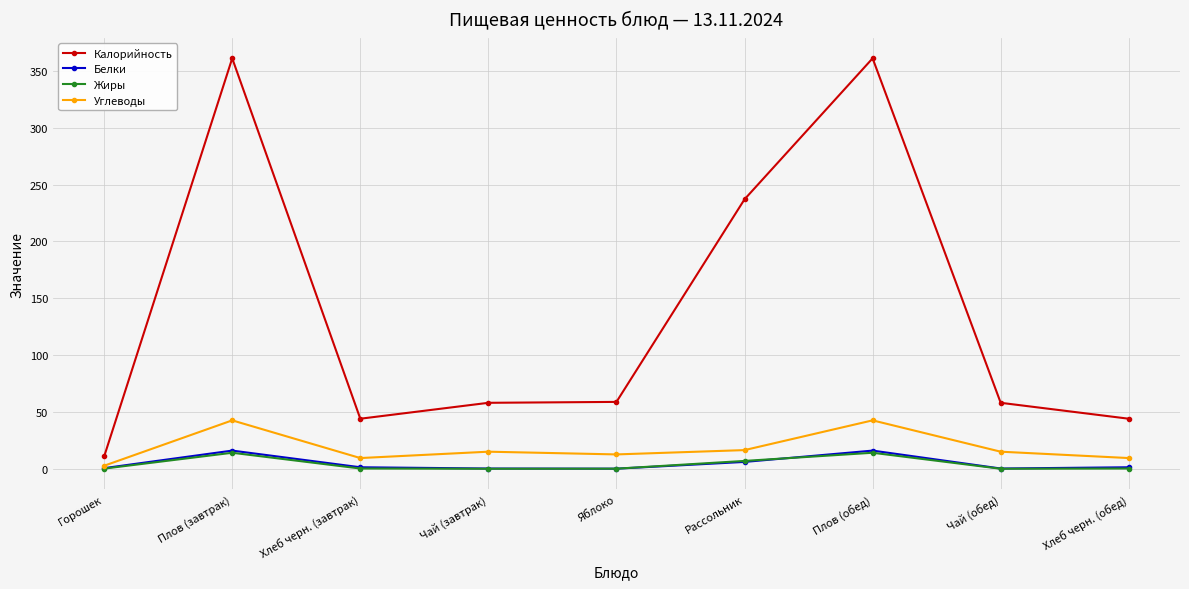

True or false: Белки and Калорийность cross at least once.

False